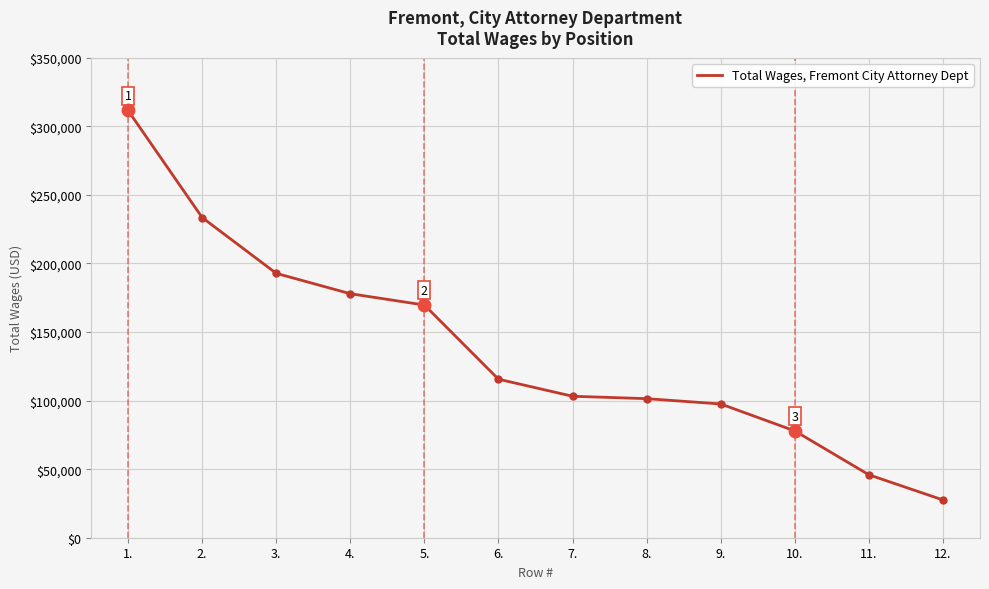

Is it true that the value at 4. is 279049?

False